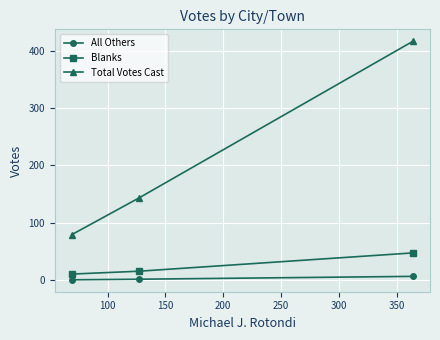

What is the greatest value displayed?

417